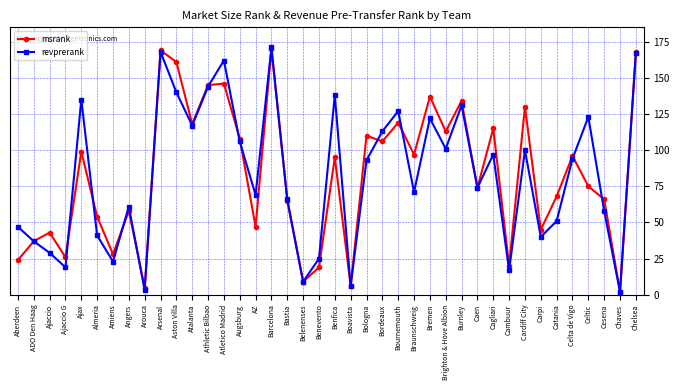

Reading left to right, transcribe all the data shown in this chart.

msrank: Aberdeen=24	ADO Den Haag=37	Ajaccio=43	Ajaccio G=26	Ajax=99	Almeria=54	Amiens=28	Angers=58	Arouca=5	Arsenal=169	Aston Villa=161	Atalanta=118	Athletic Bilbao=145	Atletico Madrid=146	Augsburg=108	AZ=47	Barcelona=170	Bastia=65	Belenenses=9	Benevento=19	Benfica=95	Boavista=6	Bologna=110	Bordeaux=106	Bournemouth=119	Braunschweig=97	Bremen=137	Brighton & Hove Albion=113	Burnley=134	Caen=74	Cagliari=115	Cambuur=20	Cardiff City=130	Carpi=45	Catania=68	Celta de Vigo=96	Celtic=75	Cesena=66	Chaves=2	Chelsea=168
revprerank: Aberdeen=47	ADO Den Haag=37	Ajaccio=29	Ajaccio G=19	Ajax=135	Almeria=41	Amiens=23	Angers=61	Arouca=3	Arsenal=168	Aston Villa=140	Atalanta=117	Athletic Bilbao=144	Atletico Madrid=162	Augsburg=106	AZ=69	Barcelona=171	Bastia=66	Belenenses=9	Benevento=25	Benfica=138	Boavista=6	Bologna=93	Bordeaux=113	Bournemouth=127	Braunschweig=71	Bremen=122	Brighton & Hove Albion=101	Burnley=131	Caen=74	Cagliari=97	Cambuur=17	Cardiff City=100	Carpi=40	Catania=51	Celta de Vigo=94	Celtic=123	Cesena=58	Chaves=2	Chelsea=167